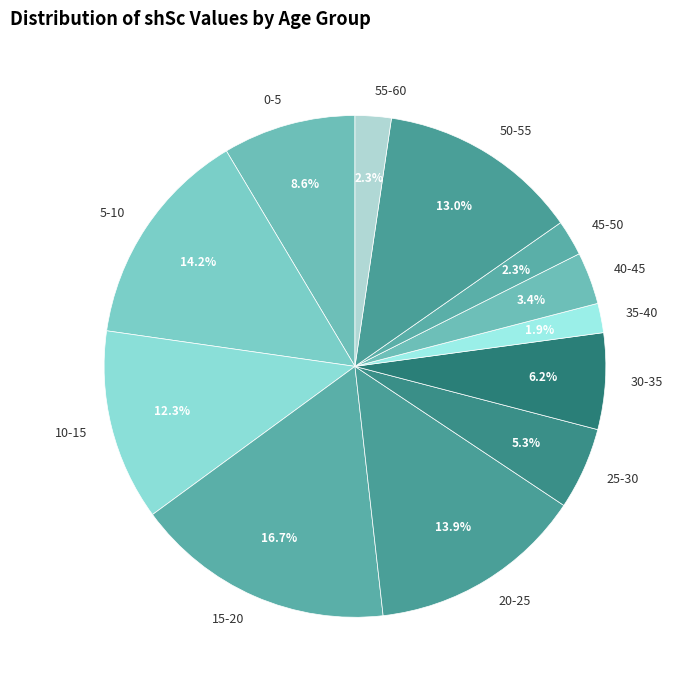

What percentage is the 0-5 slice, to the nearest percent?

9%